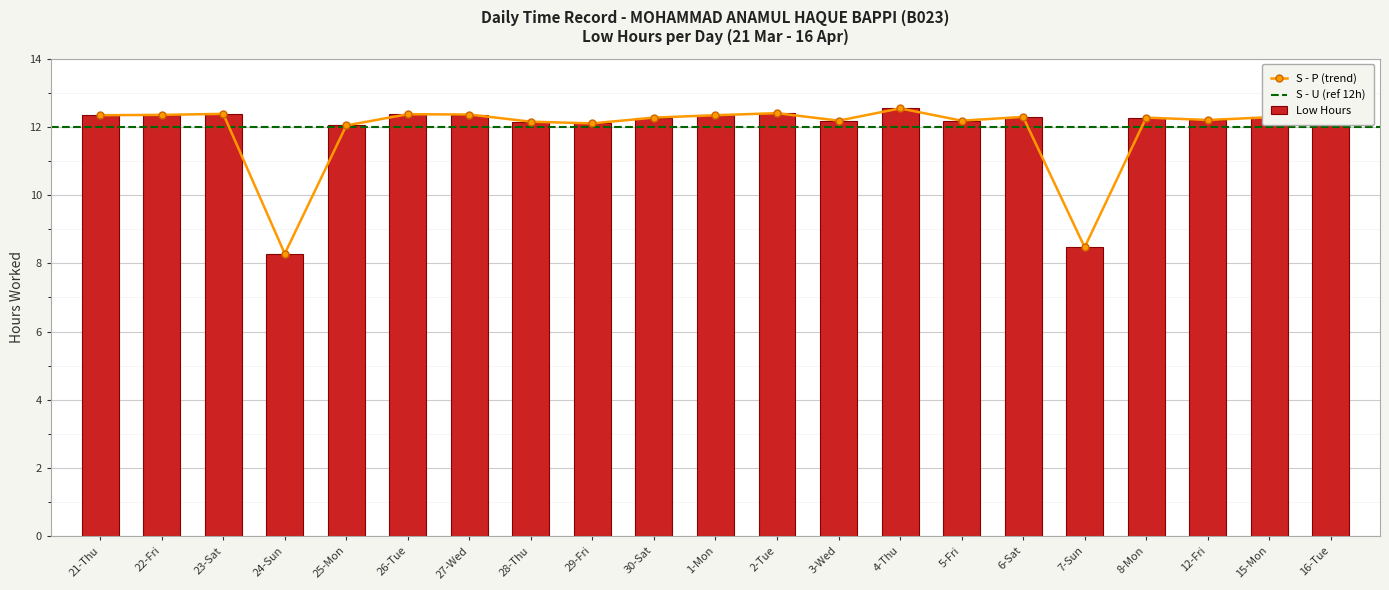

True or false: the data shows 12.3 at 21-Thu.

True